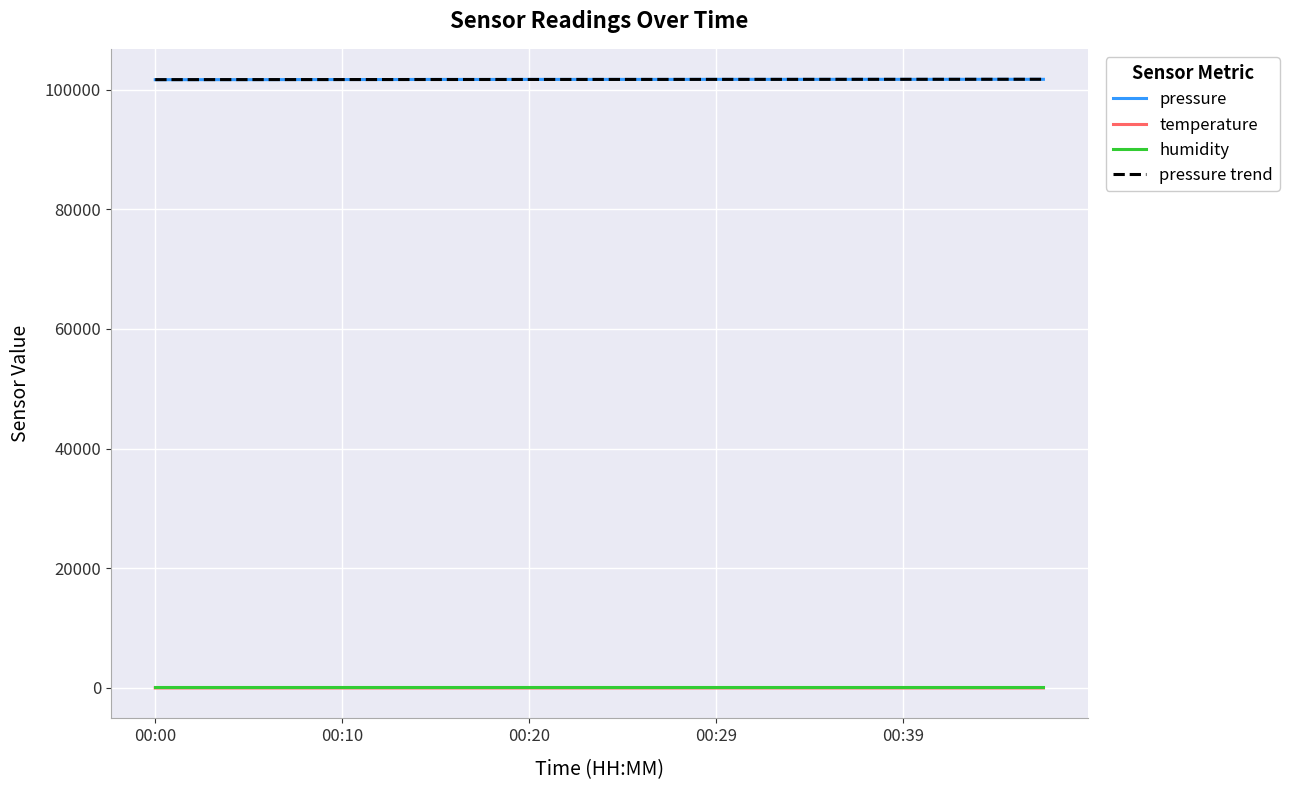

True or false: temperature and pressure intersect in this chart.

False